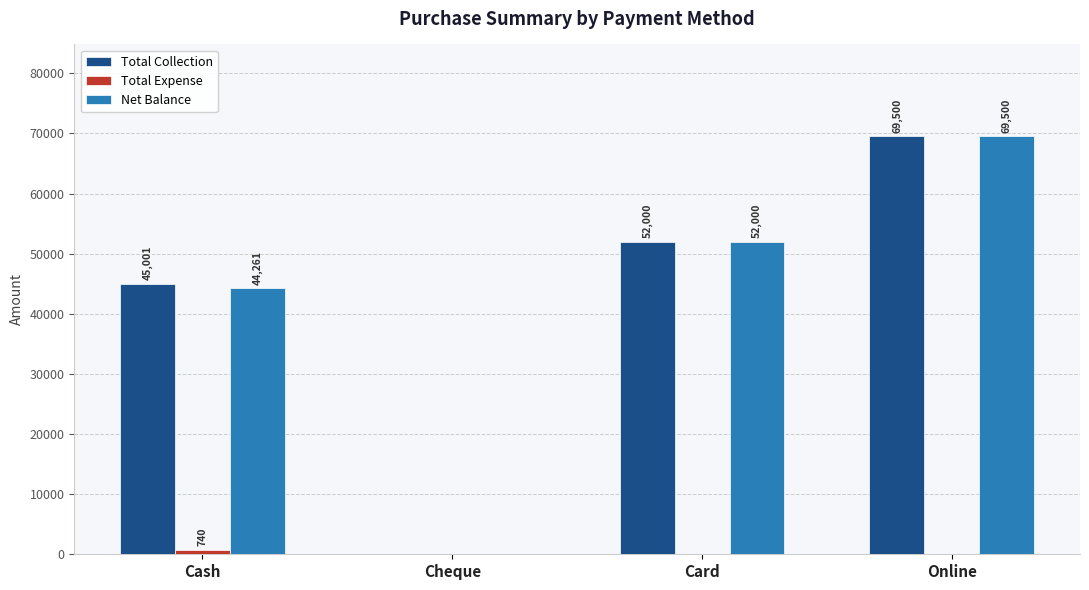

How many series are shown in this chart?

3